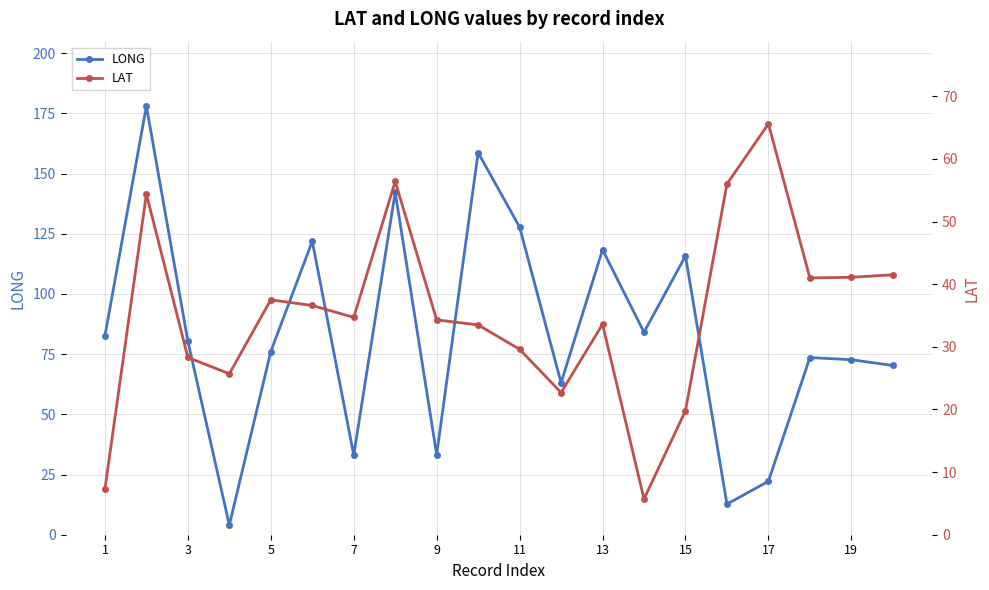

What is the average value of the LAT series?

35.3